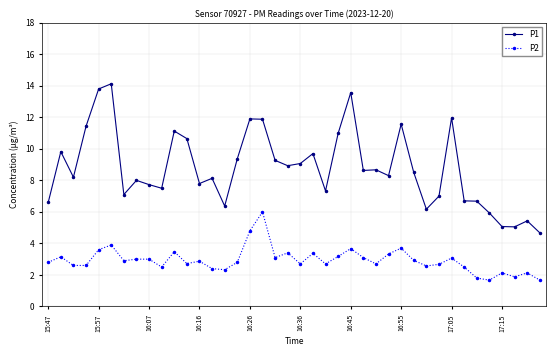

Does the chart display data point markers on the line(s)?

Yes